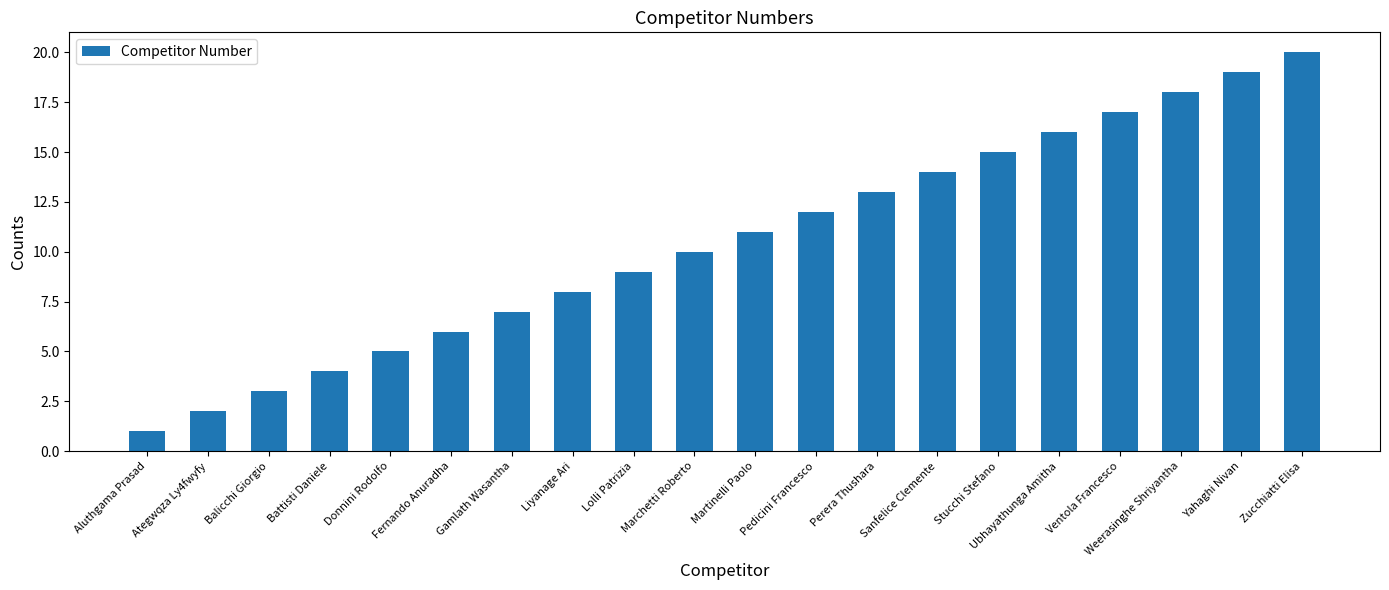

What is the change in value from Balicchi Giorgio to Gamlath Wasantha?

+4